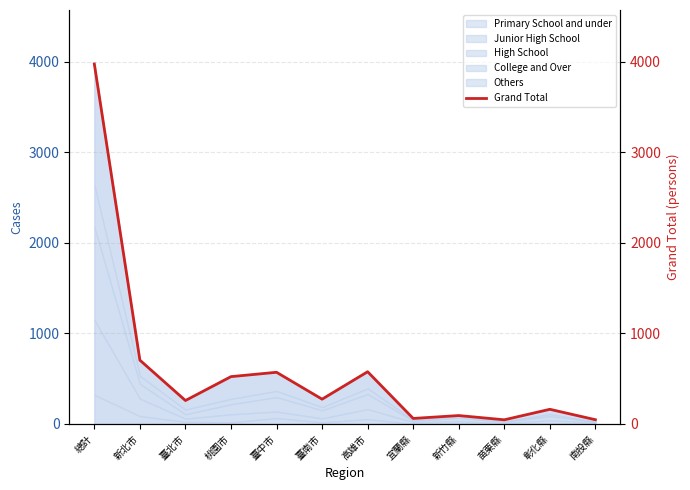

True or false: the data has more than 1 interior local peaks.

True